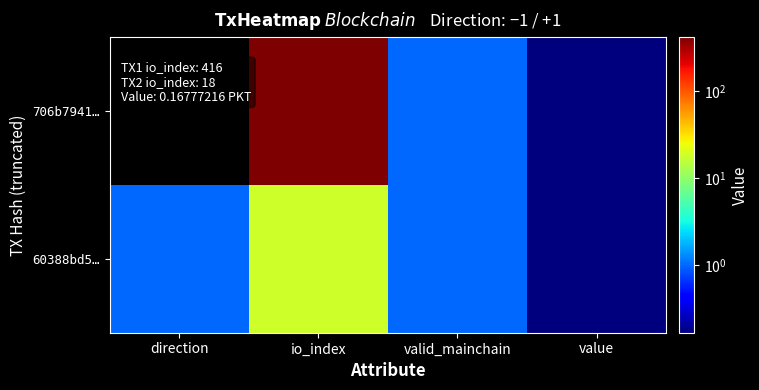

Which has a higher value, direction or value?

value